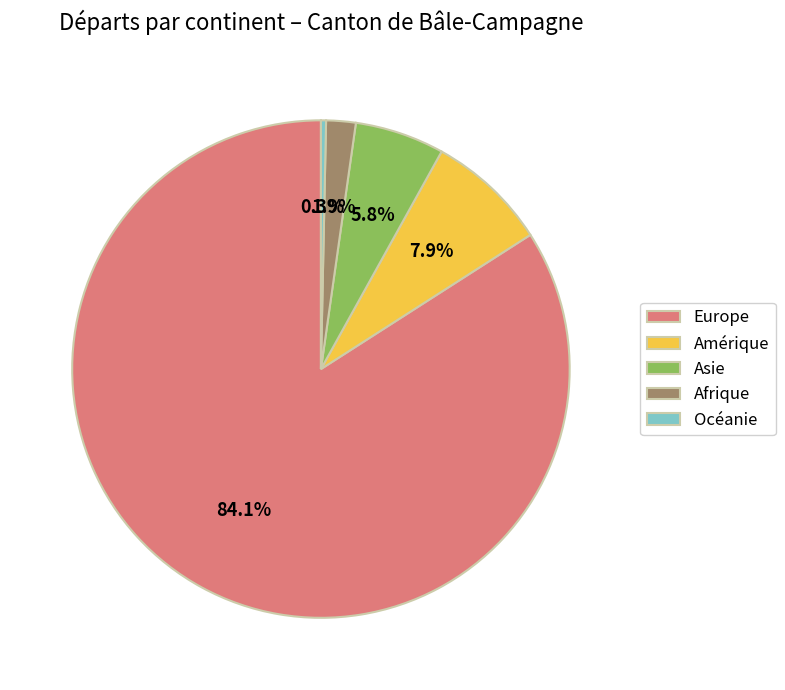

What is the largest slice in the pie chart?

Europe